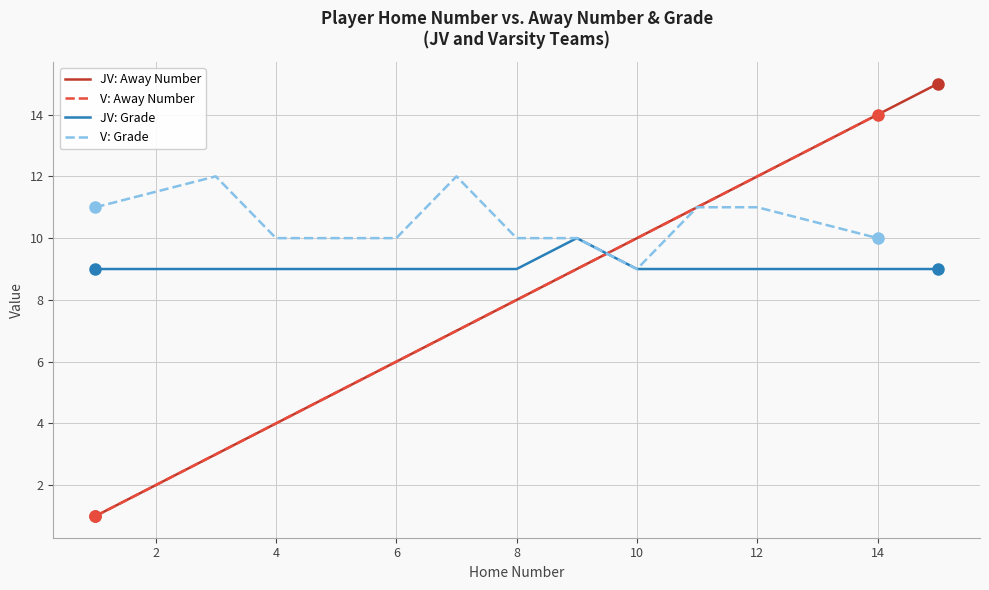

Which series ends up on top after the final intersection of Grade and Away Number?

Away Number